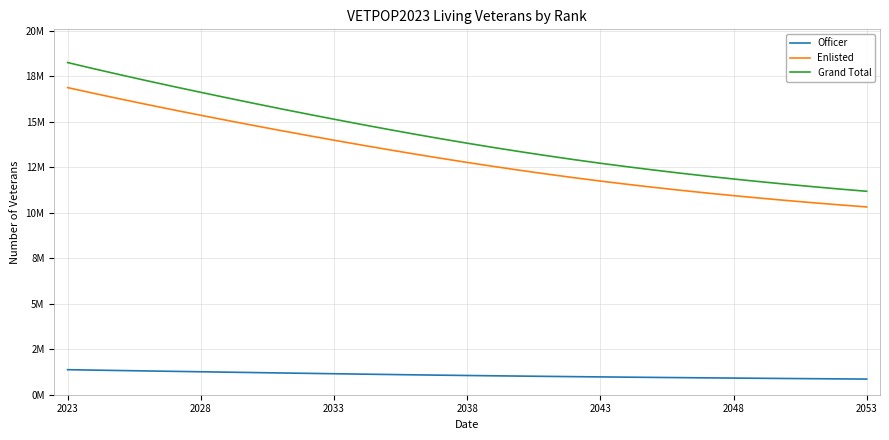

Which category has the highest value across all series?

2023